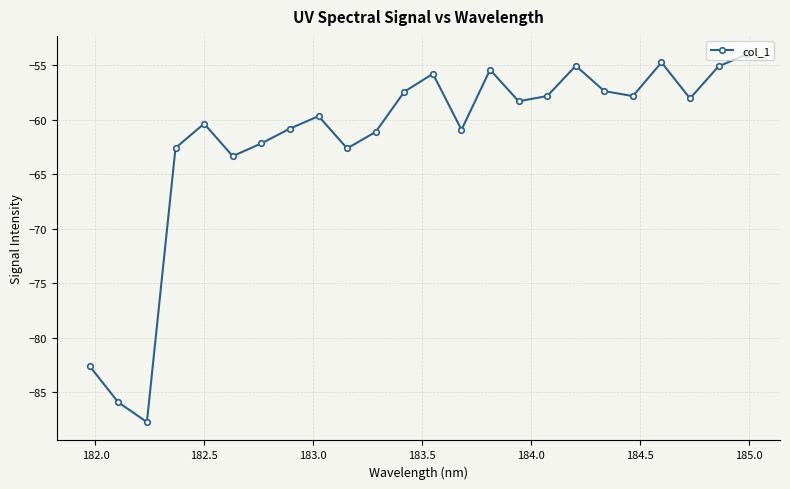

How many points are lower than both their immediate neighbors (excluding endpoints)?

7